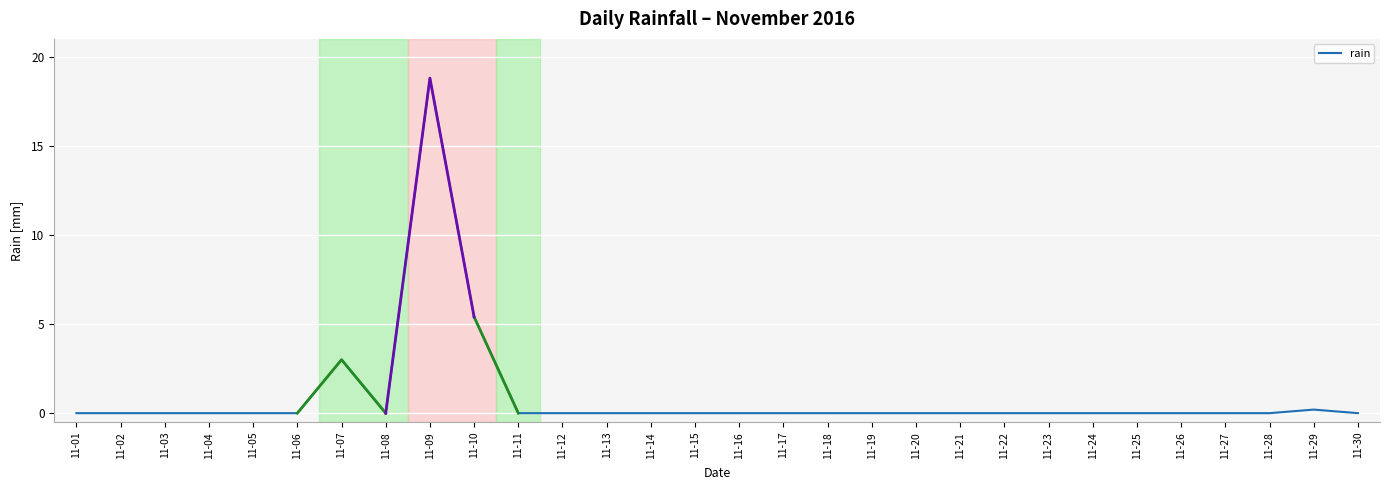

The chart shows a value of 9.3 at 11-03. True or false?

False